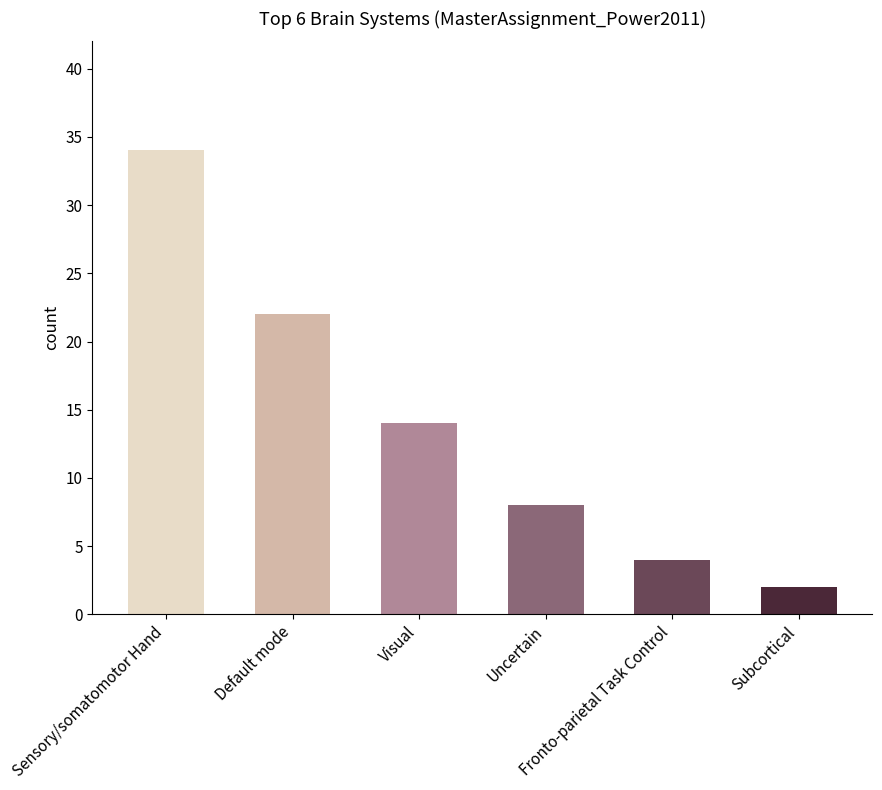

What is the change in value from Sensory/somatomotor Hand to Visual?

-20